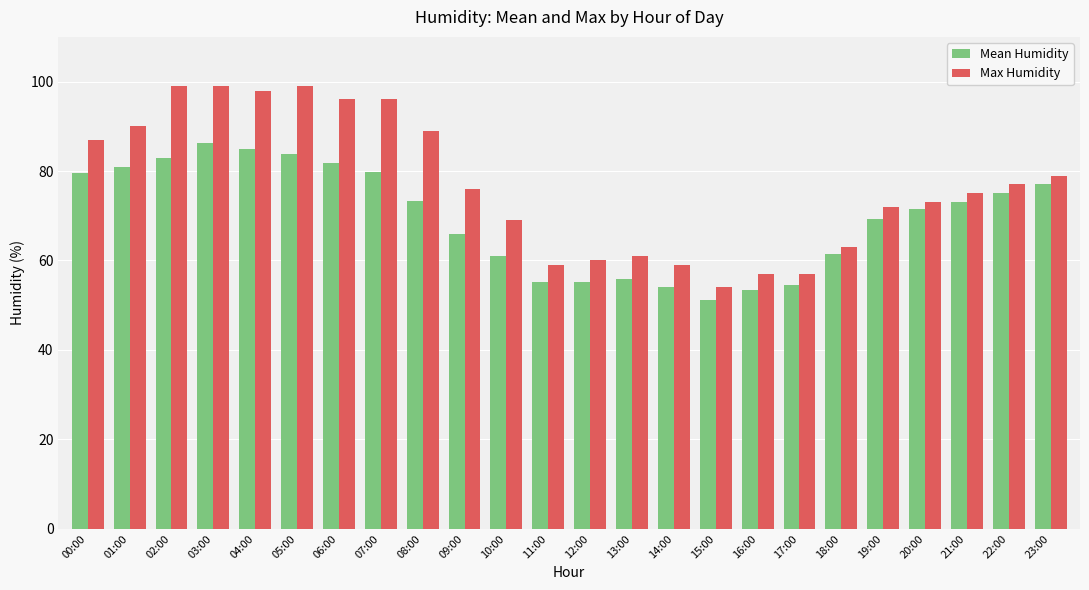

Which category has the lowest value across all series?

15:00